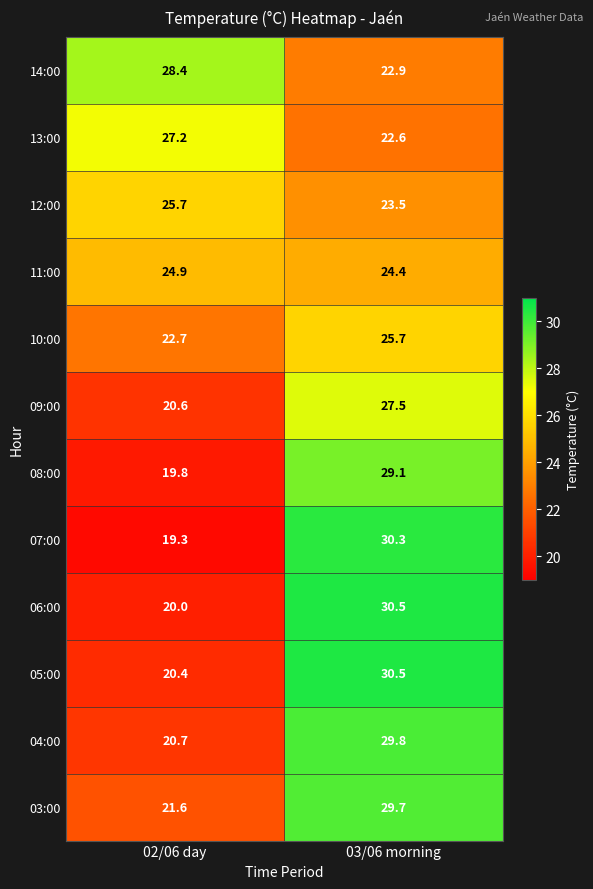

Rank the series at 02/06 day from highest to lowest value.

14:00, 13:00, 12:00, 11:00, 10:00, 03:00, 04:00, 09:00, 05:00, 06:00, 08:00, 07:00